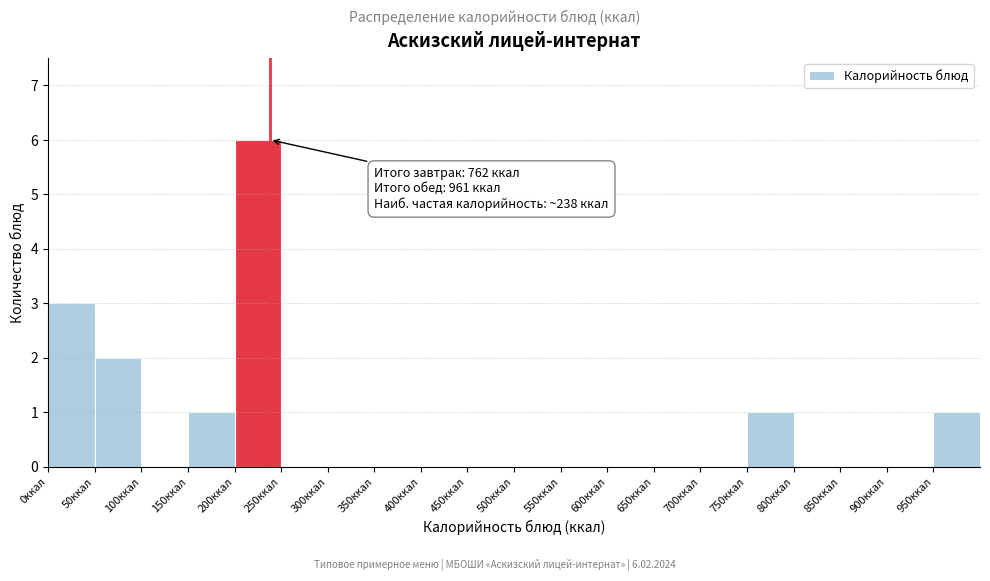

Which range on the x-axis has the tallest bar?

200 to 250